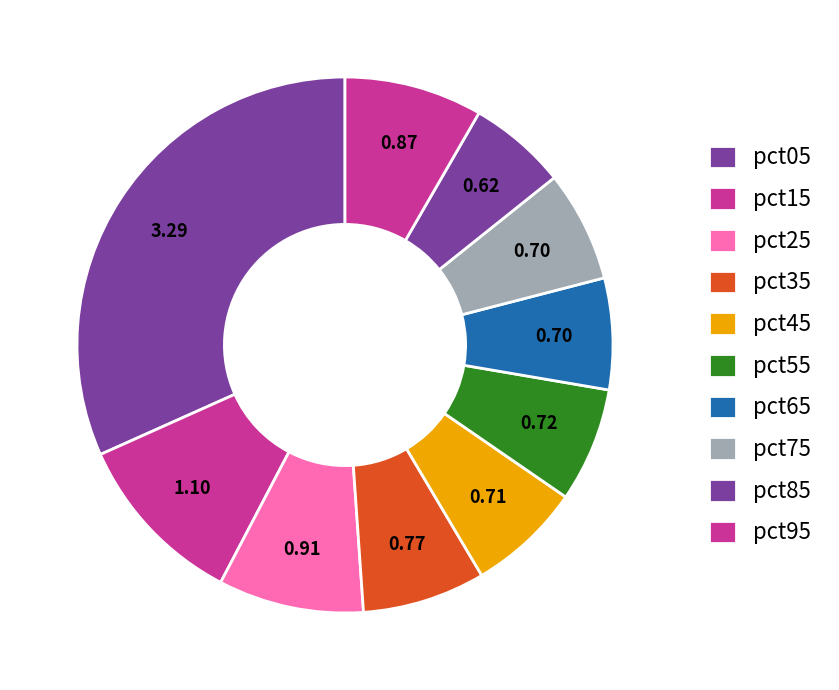

To the nearest percent, what is the average slice percentage?

10%